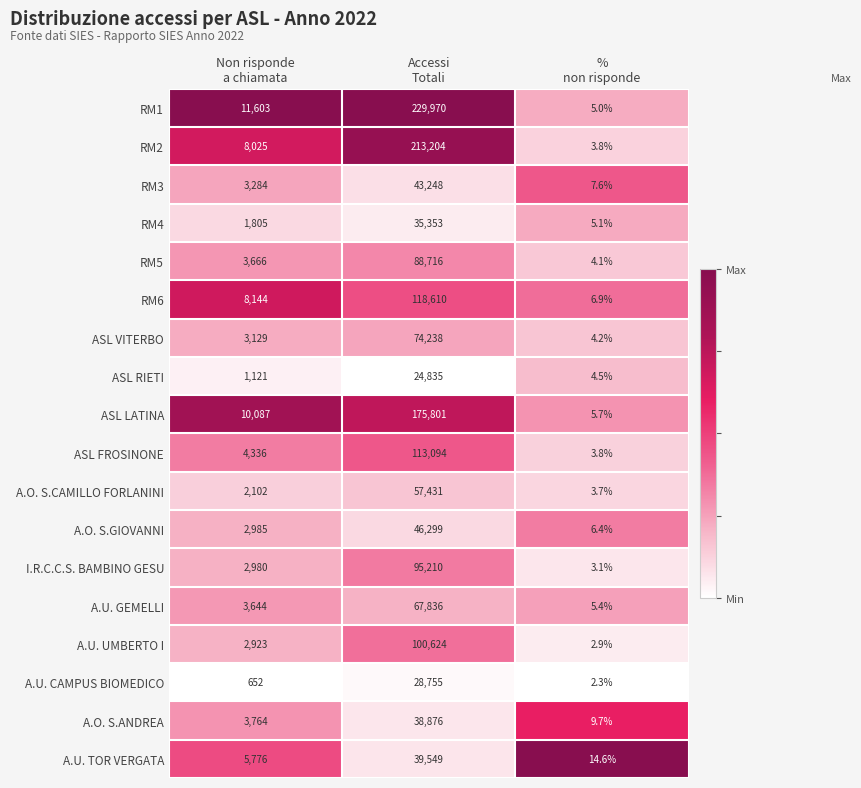

What is the lowest value of the ASL VITERBO series?

4.2